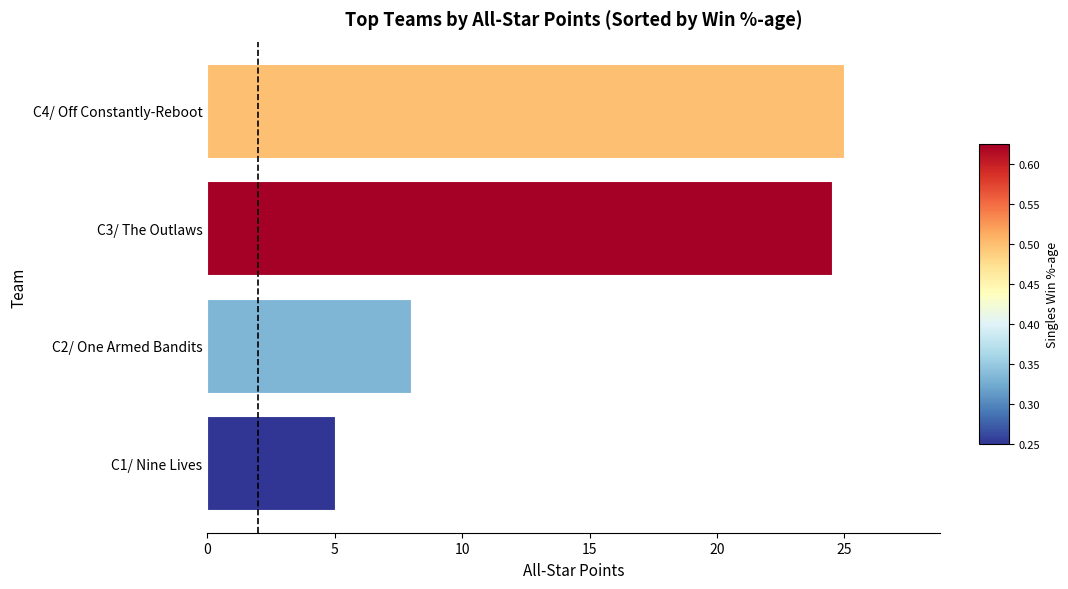

What is the ratio of the value at C4/ Off Constantly-Reboot to the value at C1/ Nine Lives?

5.0